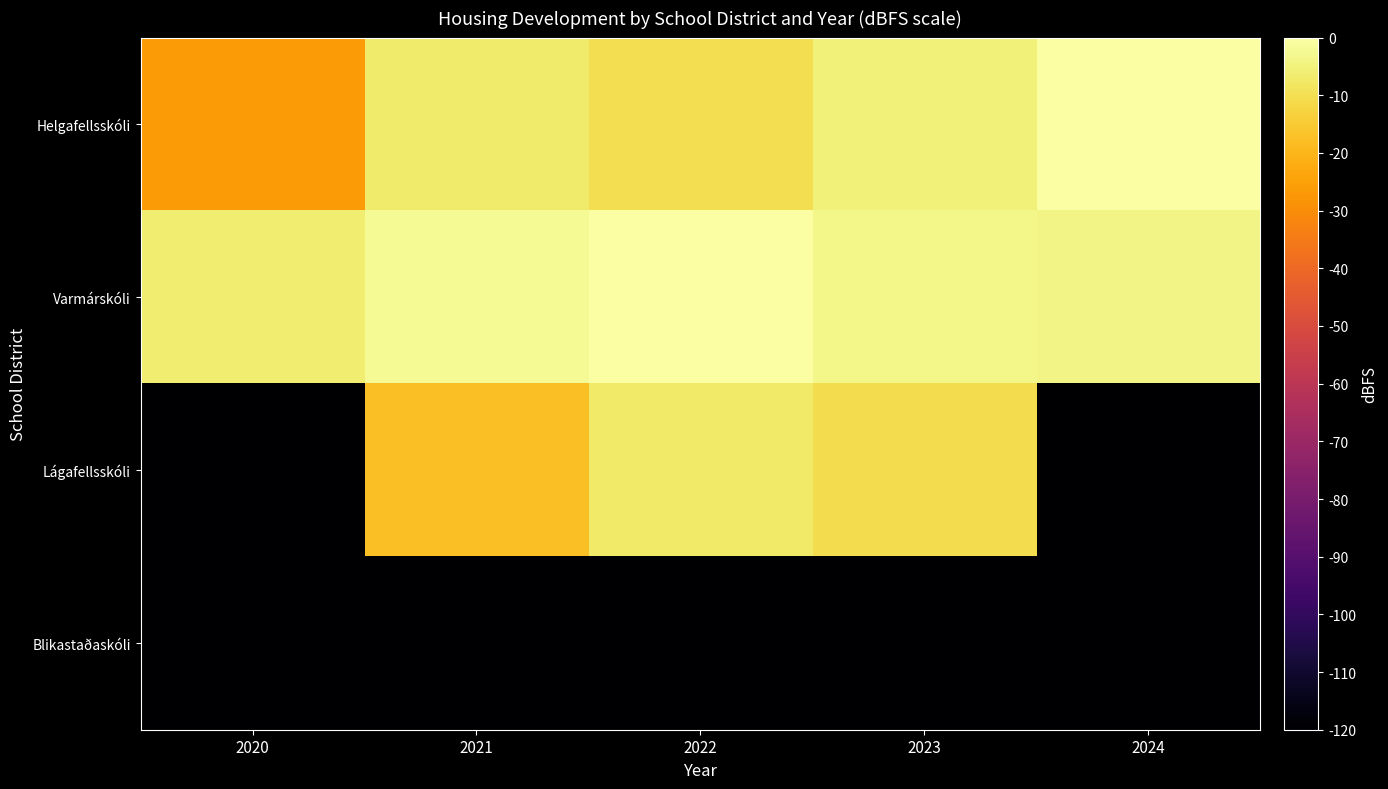

Reading right to left, list all the values displayed in this chart.

Helgafellsskóli: 2024=-0.0	2023=-5.5	2022=-10.3	2021=-6.9	2020=-26.3
Varmárskóli: 2024=-3.8	2023=-3.6	2022=0.0	2021=-2.1	2020=-6.3
Lágafellsskóli: 2024=-120.0	2023=-10.7	2022=-7.0	2021=-17.5	2020=-120.0
Blikastaðaskóli: 2024=-120.0	2023=-120.0	2022=-120.0	2021=-120.0	2020=-120.0